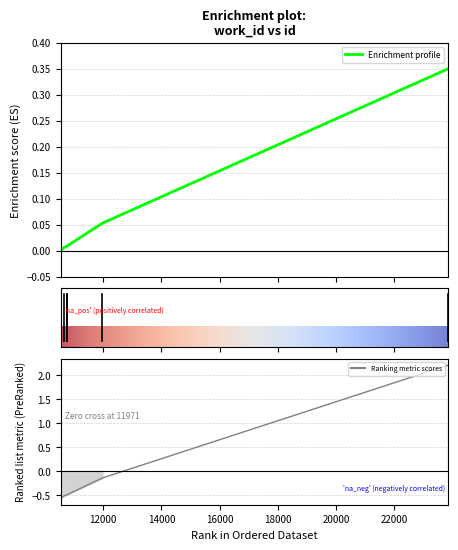

Where is the data nearest to the value 0?

11971